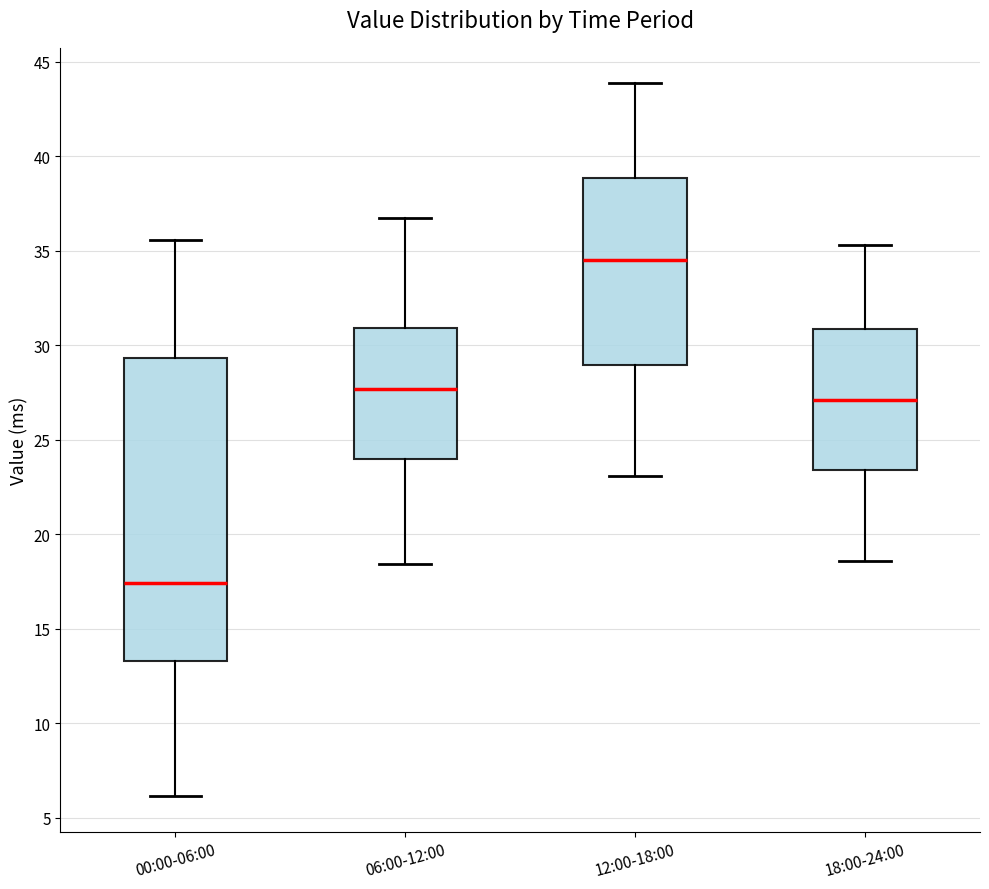

Reading left to right, read every box against the y-axis: the position of its median line, the range the box covers, and the ends of its whiskers. The values are not printed on the chart, so give them approximately, as read against the axis.

00:00-06:00: median 17.5, box 13.5 to 29.5, whiskers 6.0 to 35.5
06:00-12:00: median 27.5, box 24.0 to 31.0, whiskers 18.5 to 37.0
12:00-18:00: median 34.5, box 29.0 to 39.0, whiskers 23.0 to 44.0
18:00-24:00: median 27.0, box 23.5 to 31.0, whiskers 18.5 to 35.5